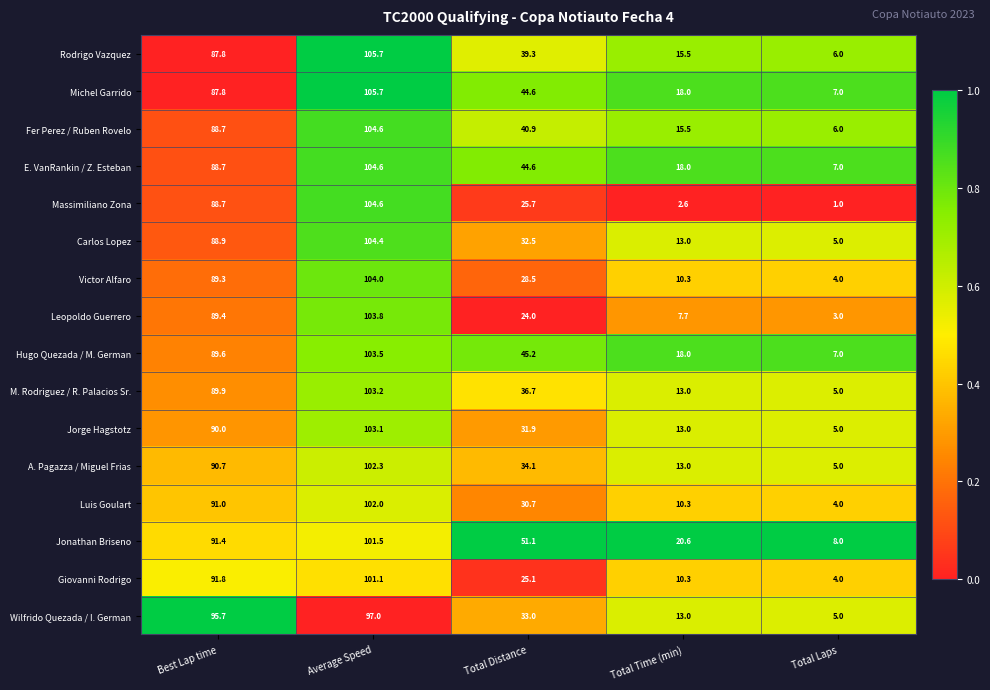

Between Best Lap time and Total Distance, which series saw the biggest shift?

Giovanni Rodrigo